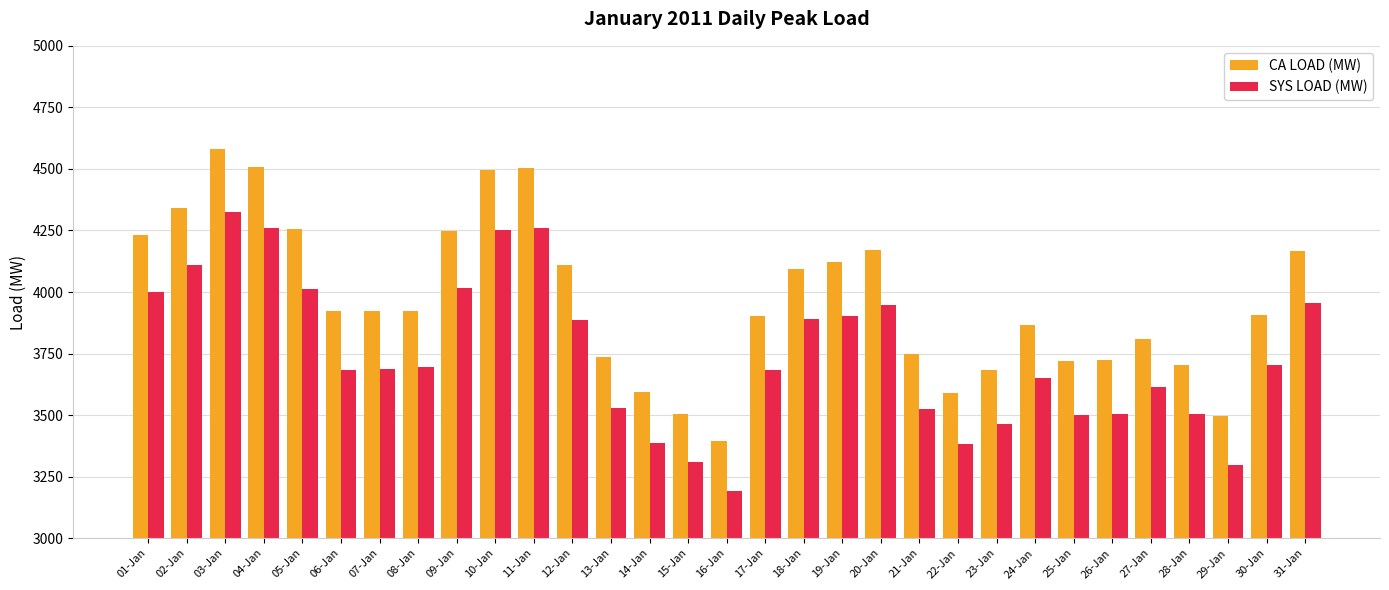

Count the number of categories in the chart.

31